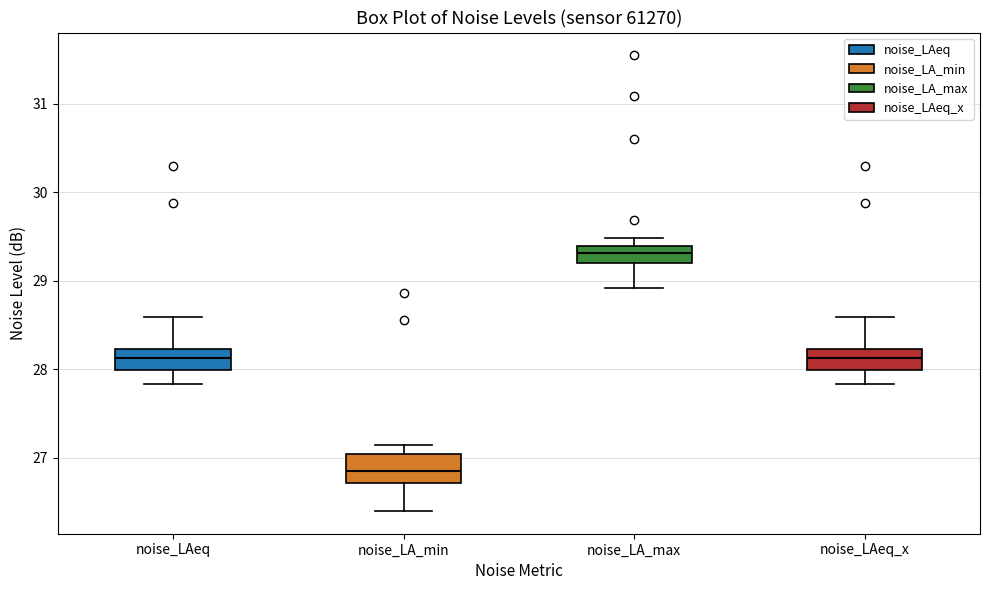

Which box's median line is the highest?

noise_LA_max